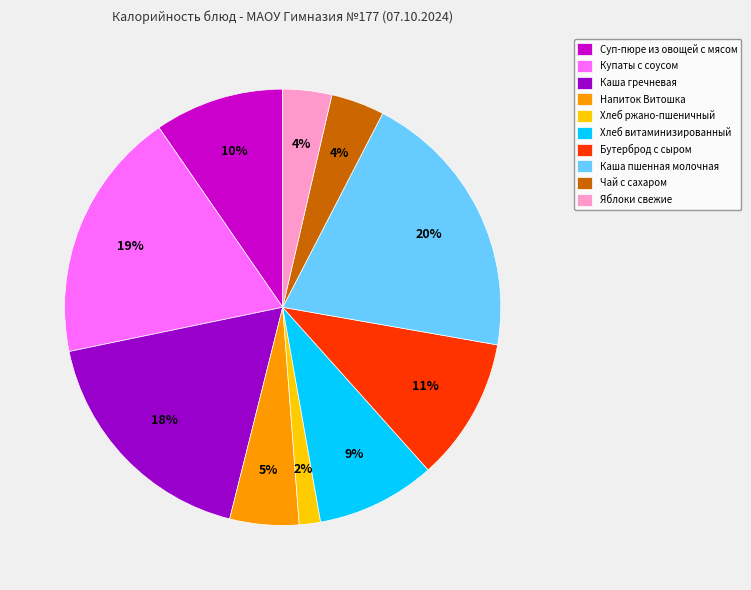

Count the number of slices in the pie.

10